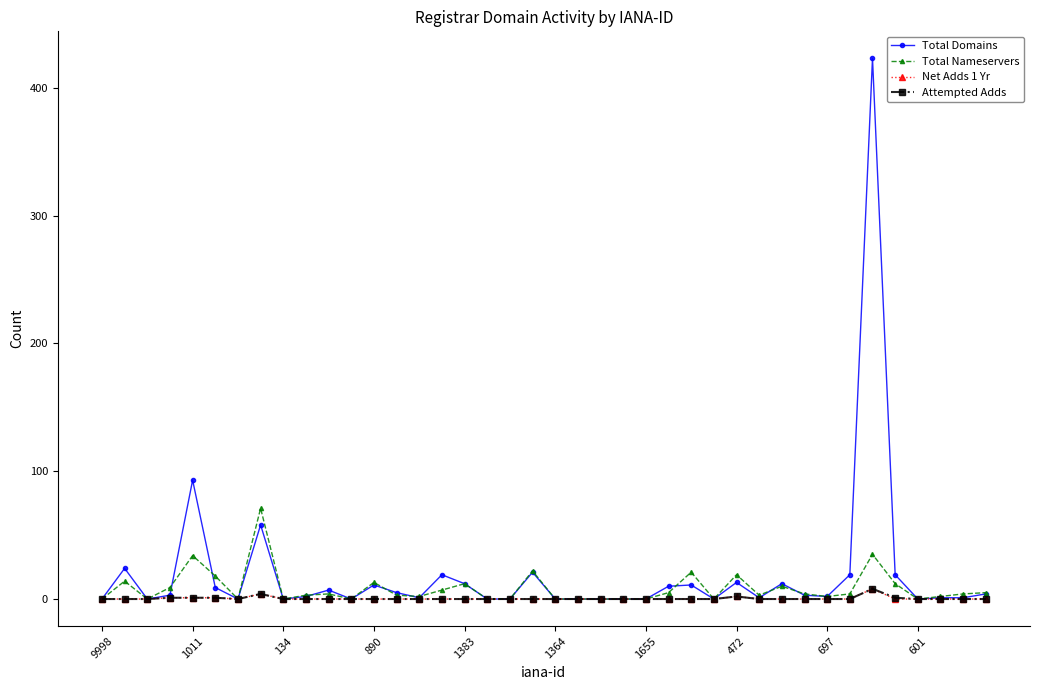

What is the greatest value displayed?

423